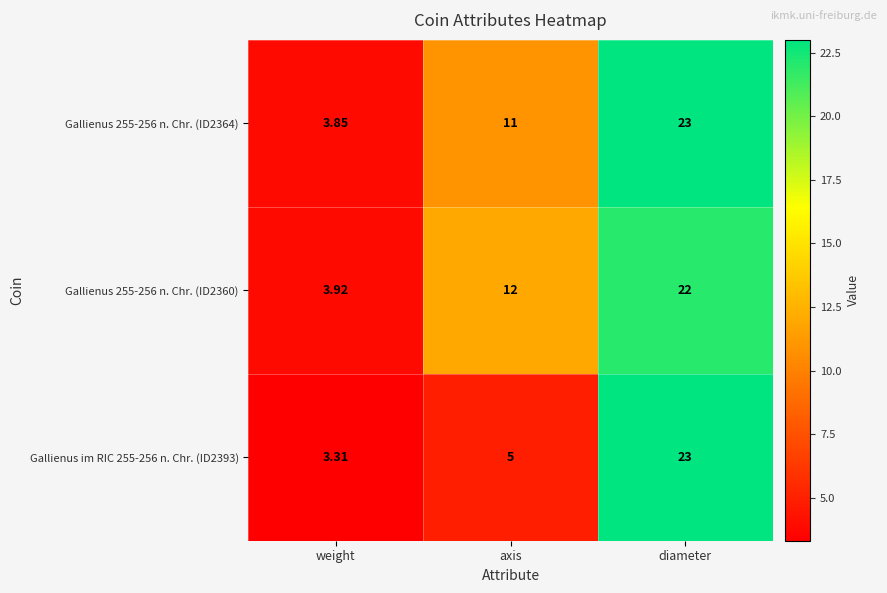

Which category has the highest value in the Gallienus 255-256 n. Chr. (ID2364) series?

diameter